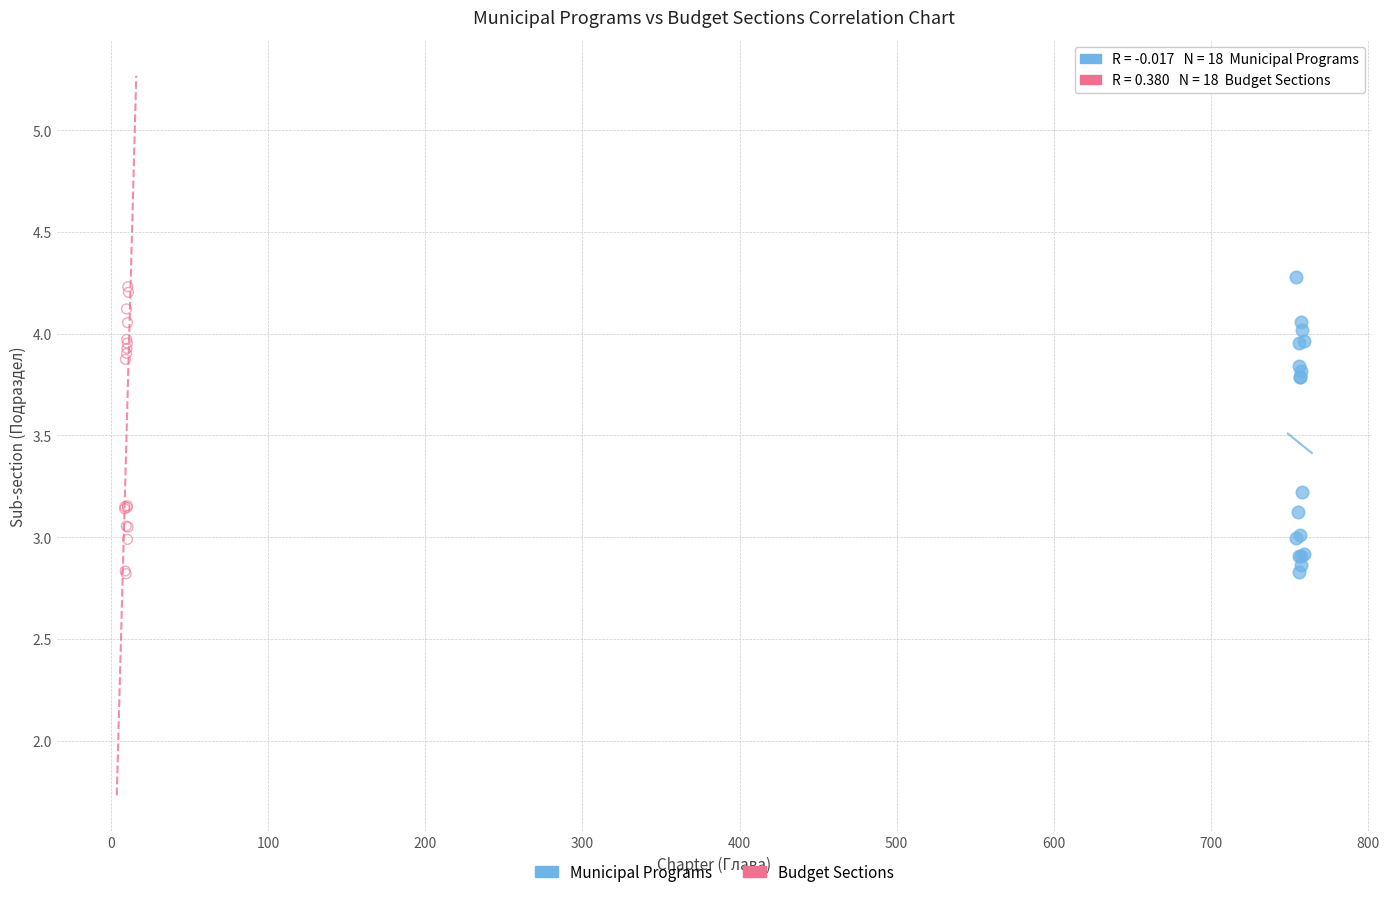

What are all the series names shown in the legend?

Municipal Programs, Budget Sections